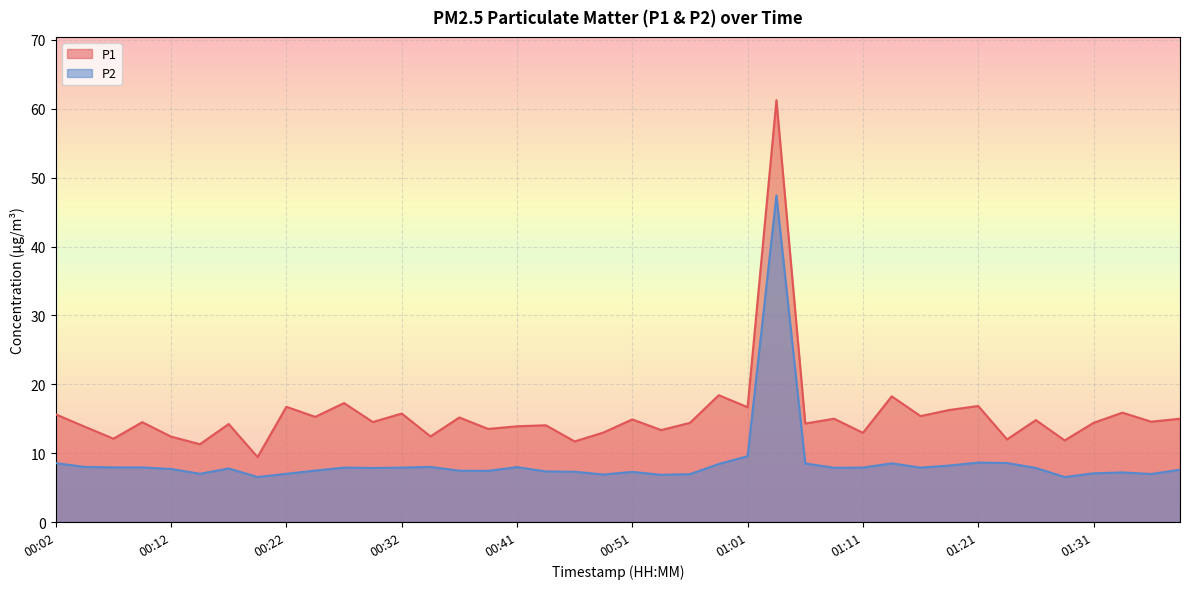

True or false: P2 has more than 0 interior local peaks.

True